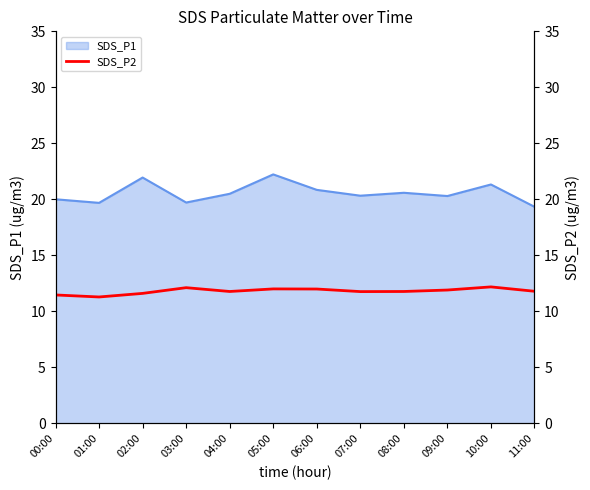

The value of SDS_P1 at 07:00 is 20.3. True or false?

True